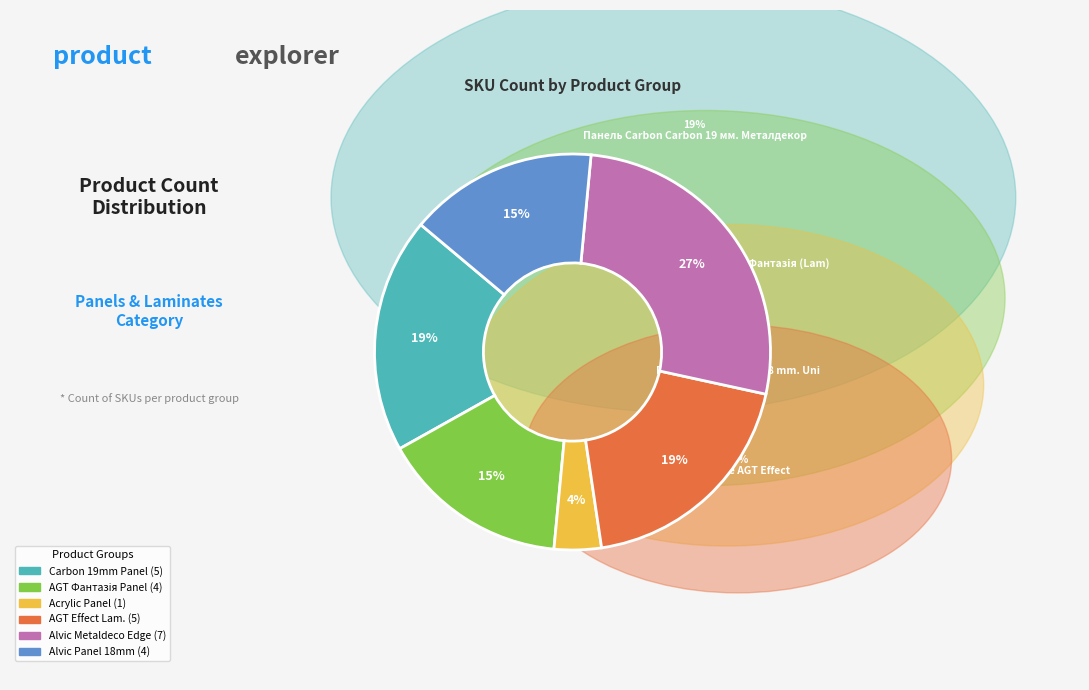

To the nearest percent, what is the average slice percentage?

17%